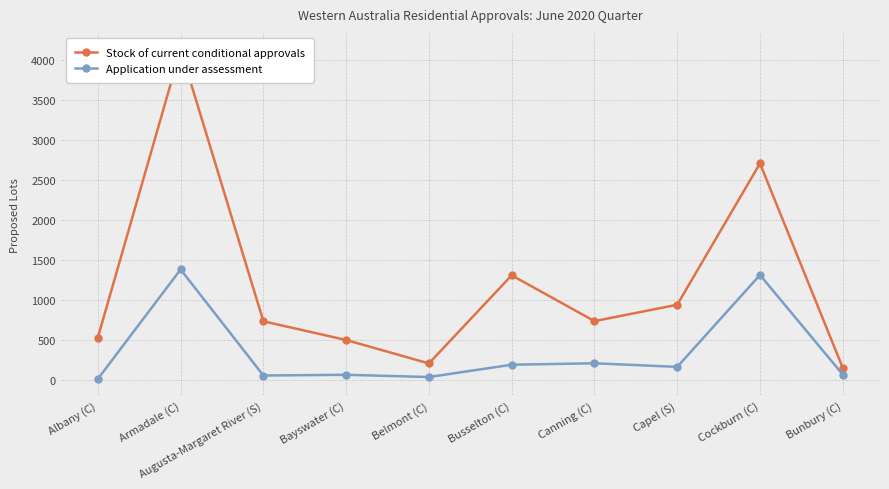

What is the maximum value for Application under assessment?

1381